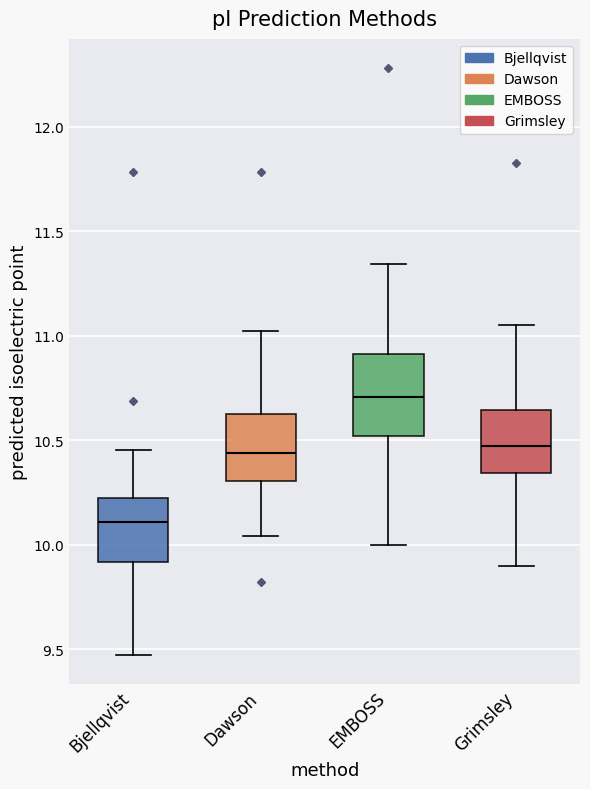

Reading left to right, transcribe this box plot: for each box, give where its median line is, the range the box spans, and where its two whiskers end, as read against the y-axis. The values are not printed on the chart, so give them approximately, as read against the axis.

Bjellqvist: median 10.10, box 9.90 to 10.20, whiskers 9.45 to 10.45
Dawson: median 10.45, box 10.30 to 10.60, whiskers 10.05 to 11.00
EMBOSS: median 10.70, box 10.50 to 10.90, whiskers 10.00 to 11.35
Grimsley: median 10.45, box 10.35 to 10.65, whiskers 9.90 to 11.05